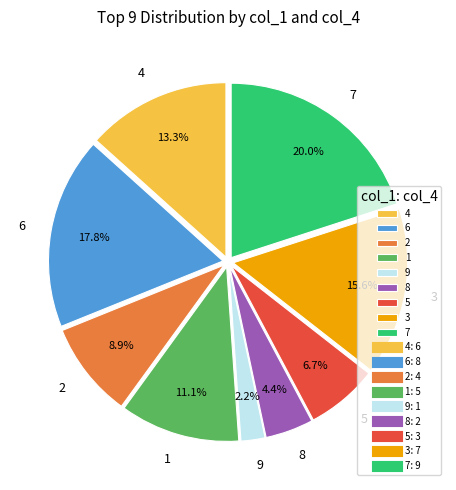

Count the number of slices in the pie.

9